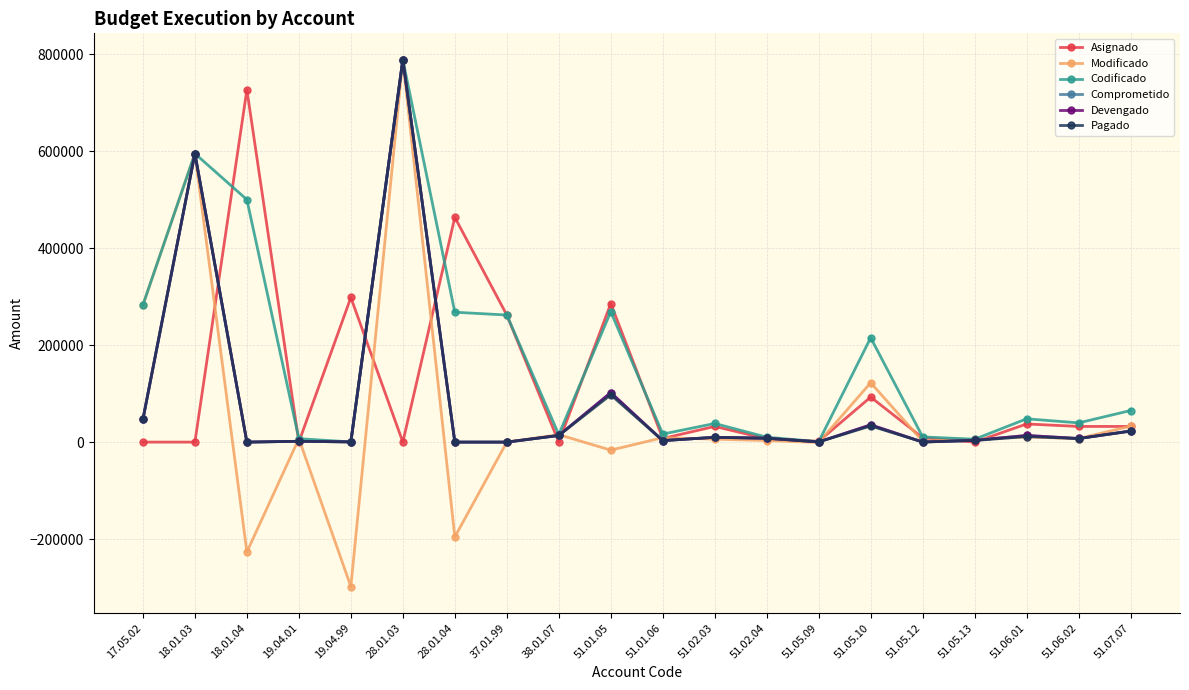

Is this an area chart (filled region under the line)?

No